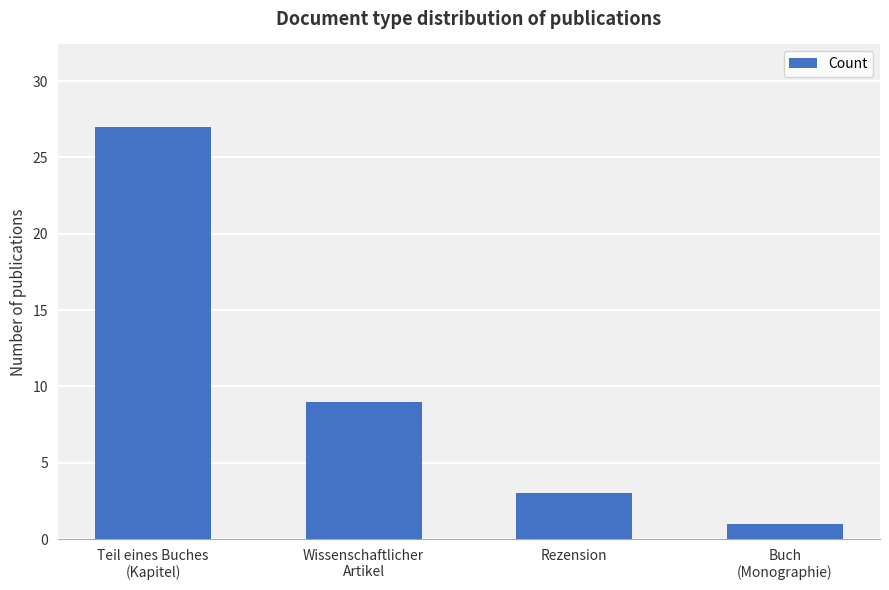

How many series are shown in this chart?

1